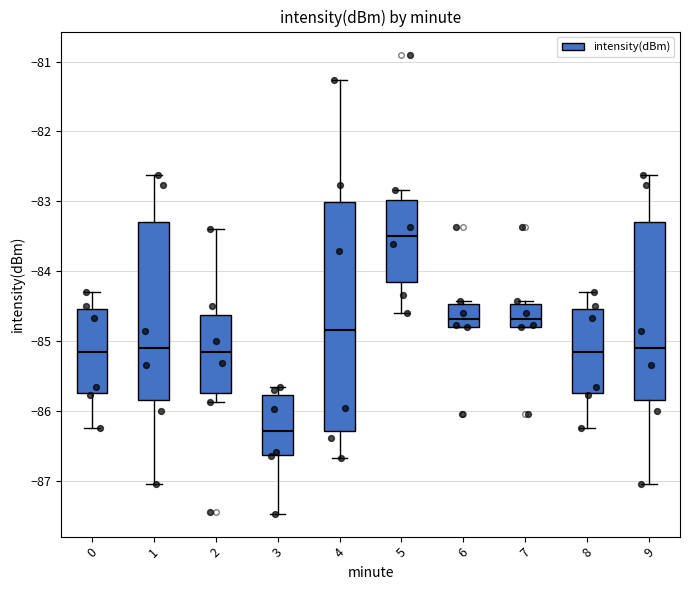

Where does the upper whisker of the box at x = 2 end on the y-axis? The values are not printed on the chart, so give them approximately, as read against the axis.

-83.4